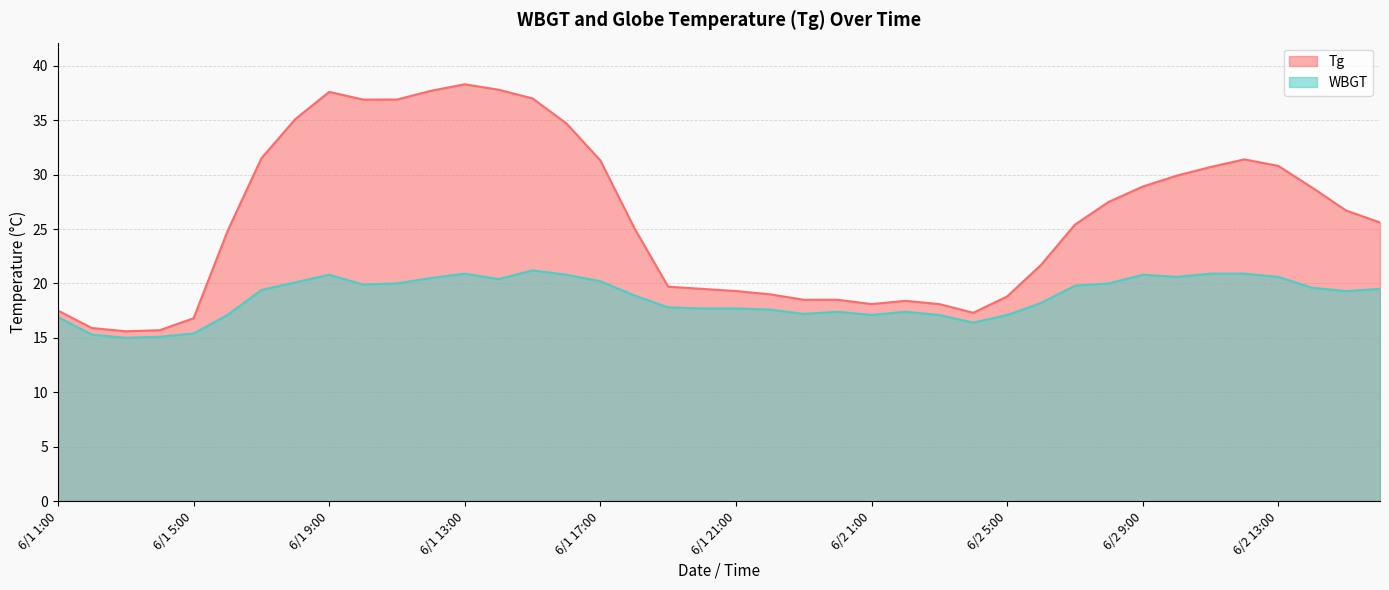

Does the chart have visible grid lines?

Yes